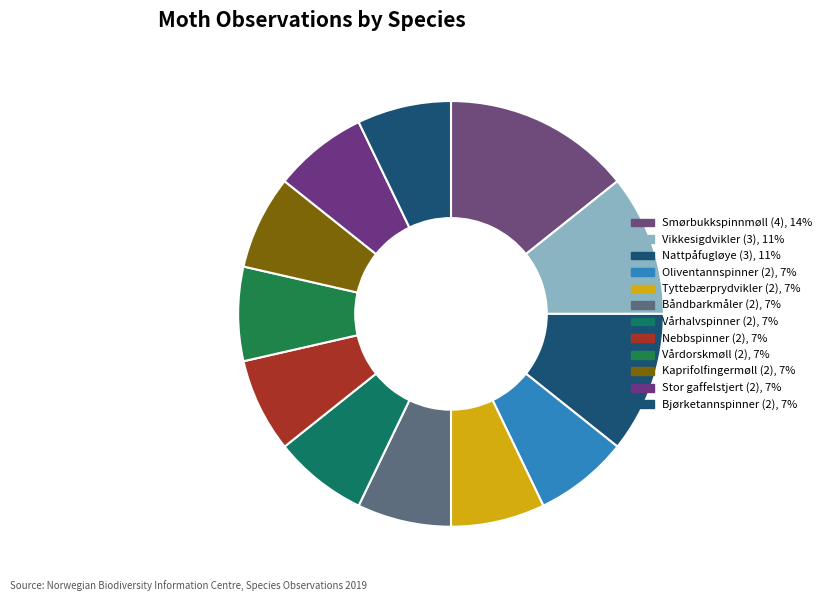

Is Vårhalvspinner (2) the majority of the pie?

No